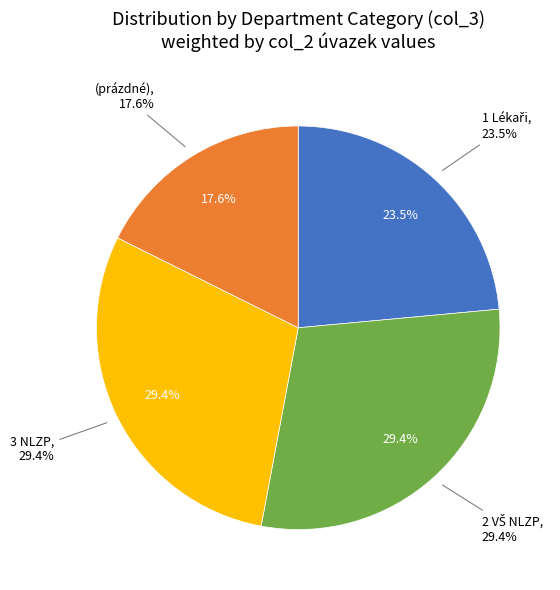

The (prázdné) slice represents 4% of the pie. True or false?

False